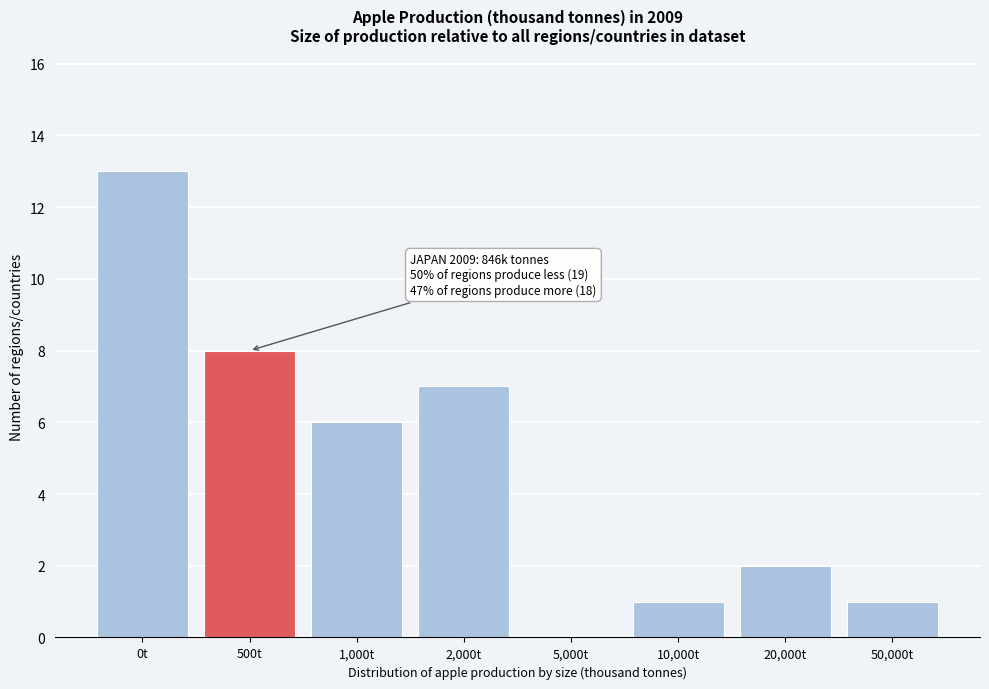

Reading left to right, list all the values displayed in this chart.

0t=13	500t=8	1,000t=6	2,000t=7	5,000t=0	10,000t=1	20,000t=2	50,000t=1